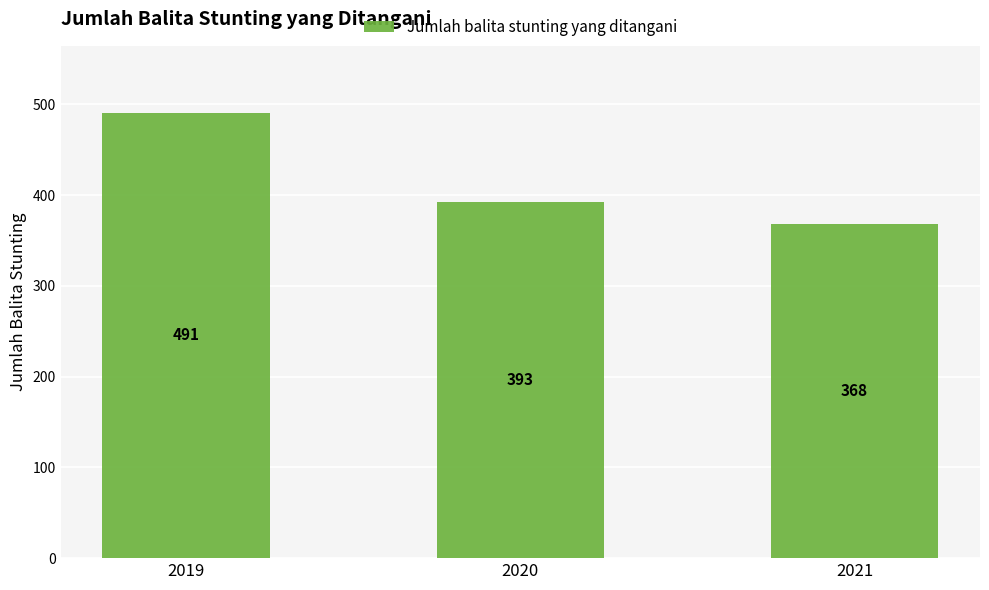

What is the ratio of the value at 2019 to the value at 2020?

1.2